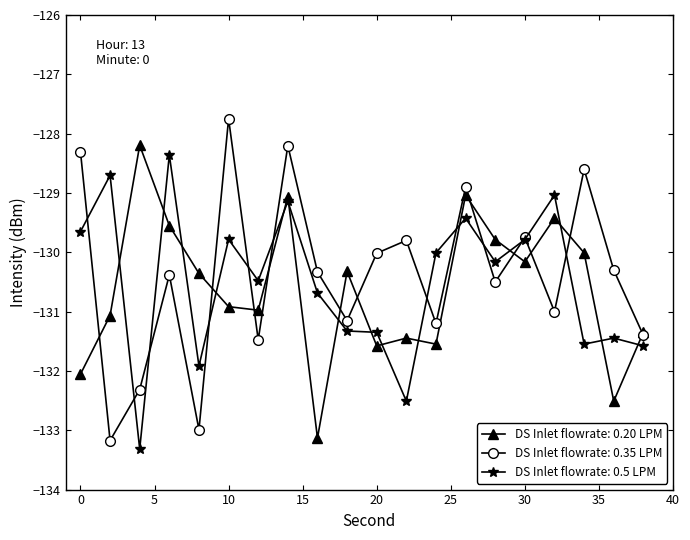

Which series has the largest total across all categories?

DS Inlet flowrate: 0.35 LPM